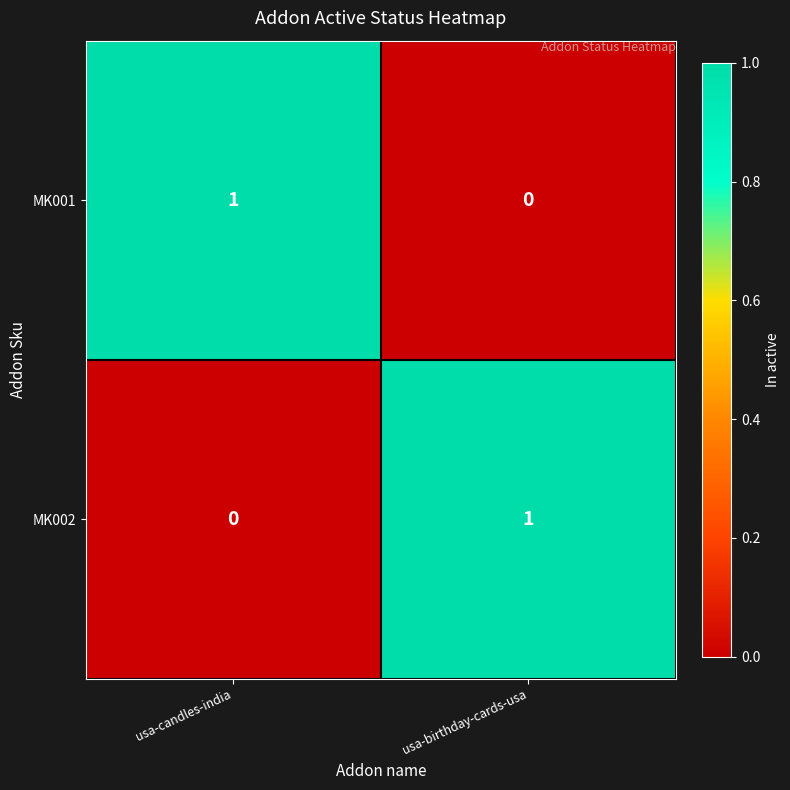

What is the total value across all series at usa-birthday-cards-usa?

1